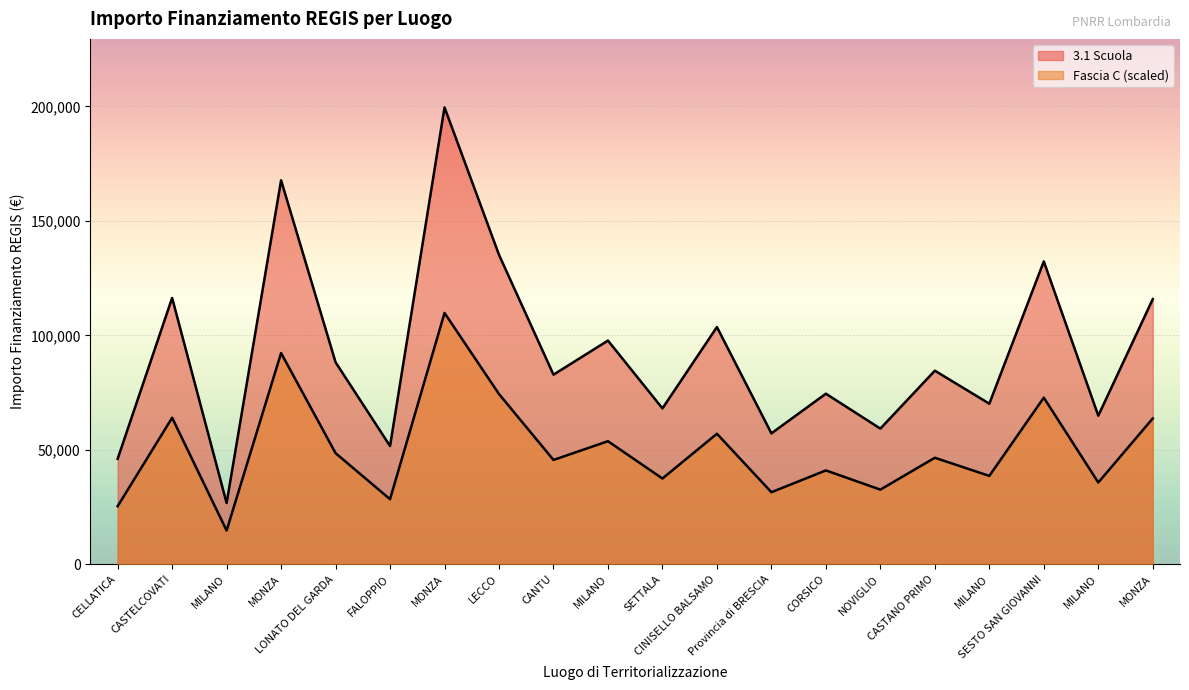

What are all the series names shown in the legend?

3.1 Scuola, Fascia C